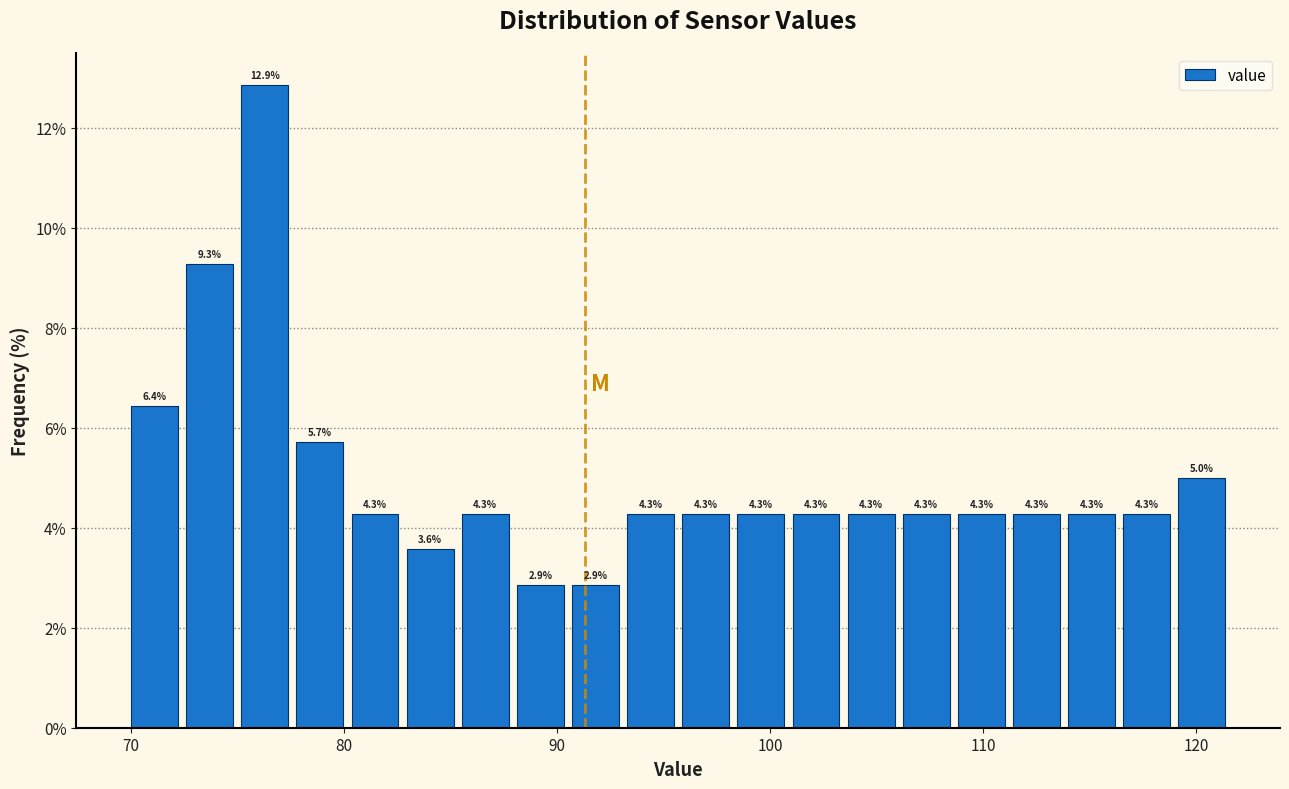

Read against the x-axis, roughly where is the centre of the tallest bar?

76